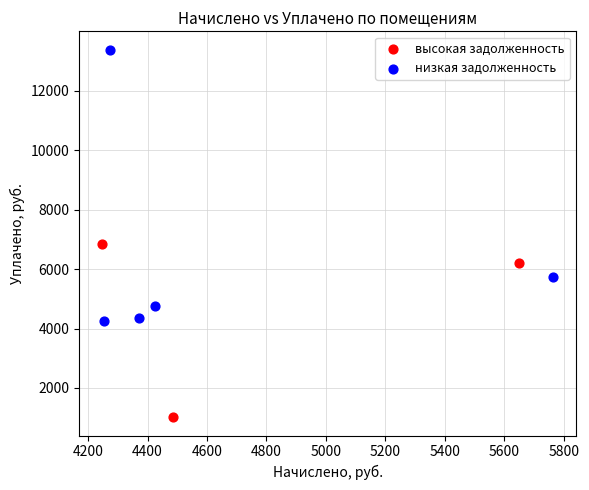

Which series reaches the minimum Y coordinate?

высокая задолженность